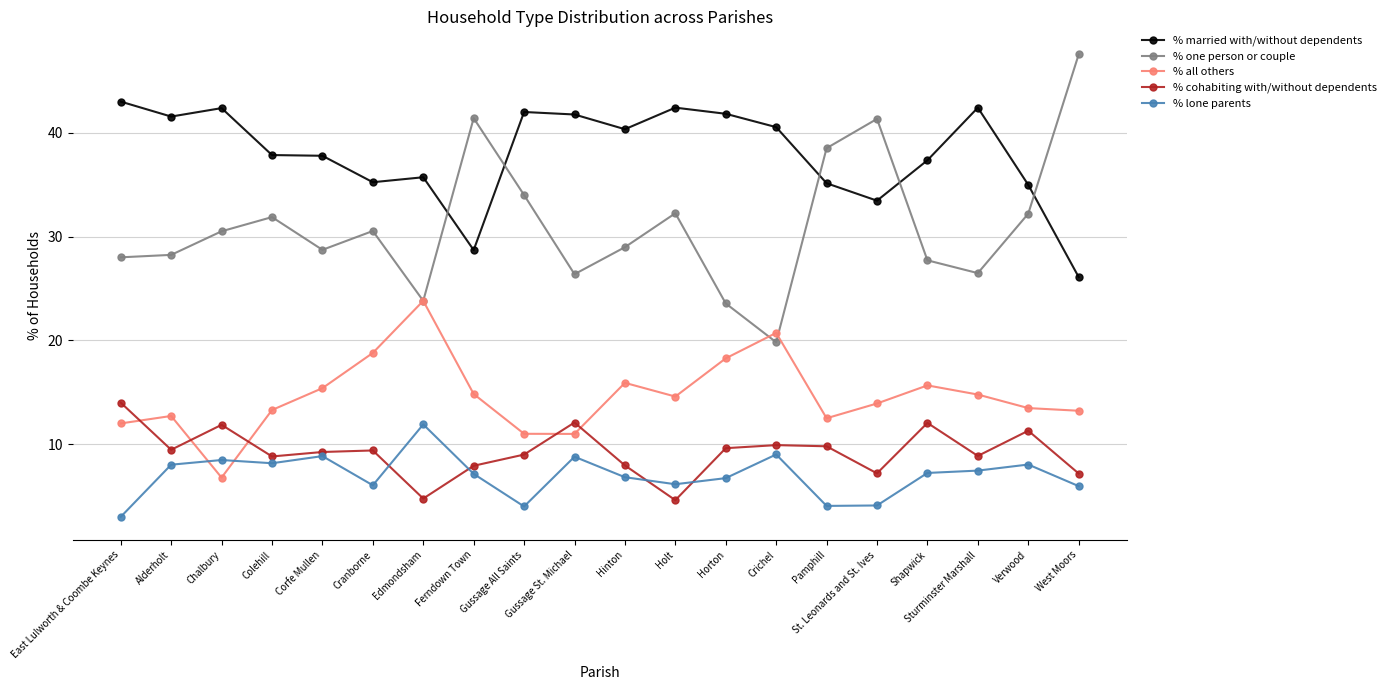

What is the difference between the % all others values at East Lulworth & Coombe Keynes and Pamphill?

0.5